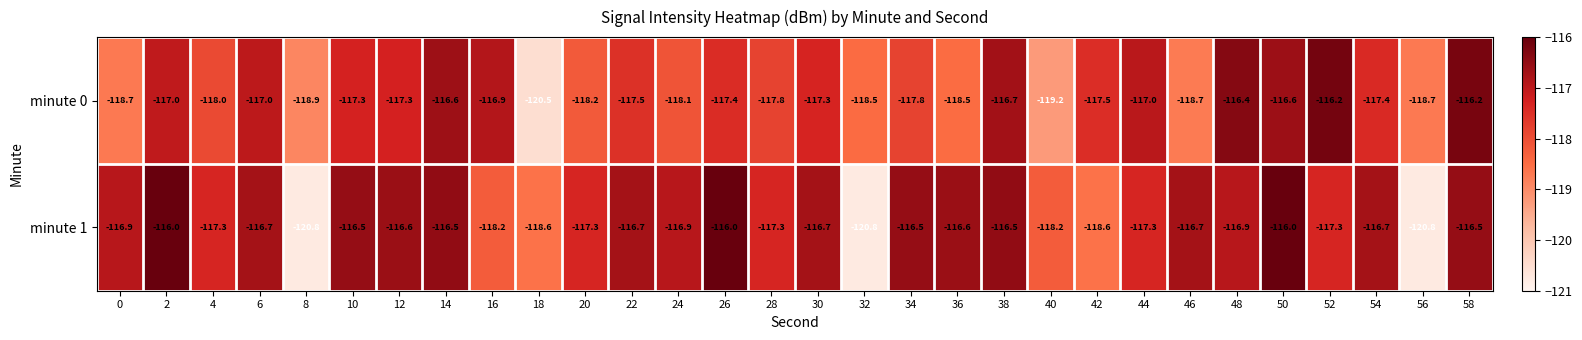

Where is minute 0 nearest to the value -118?

4